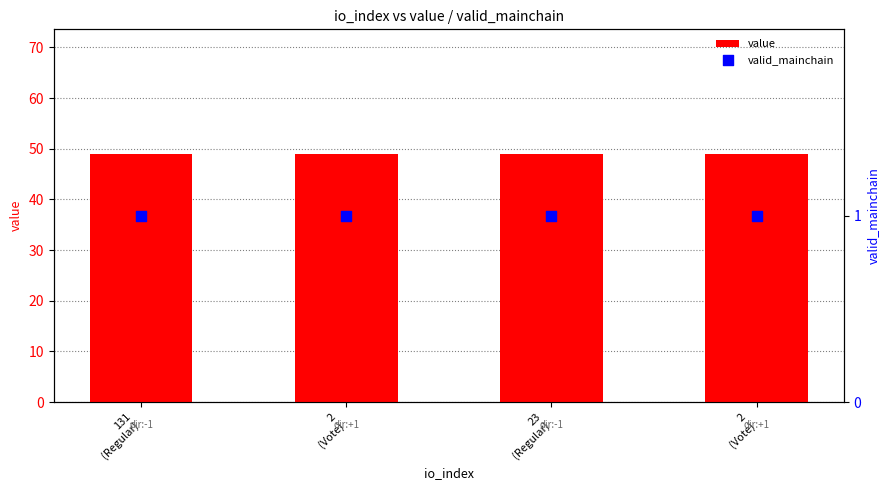

What are all the series names shown in the legend?

value, valid_mainchain